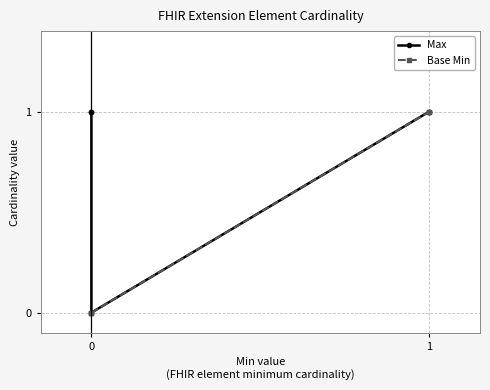

Which series has the largest total across all categories?

Max